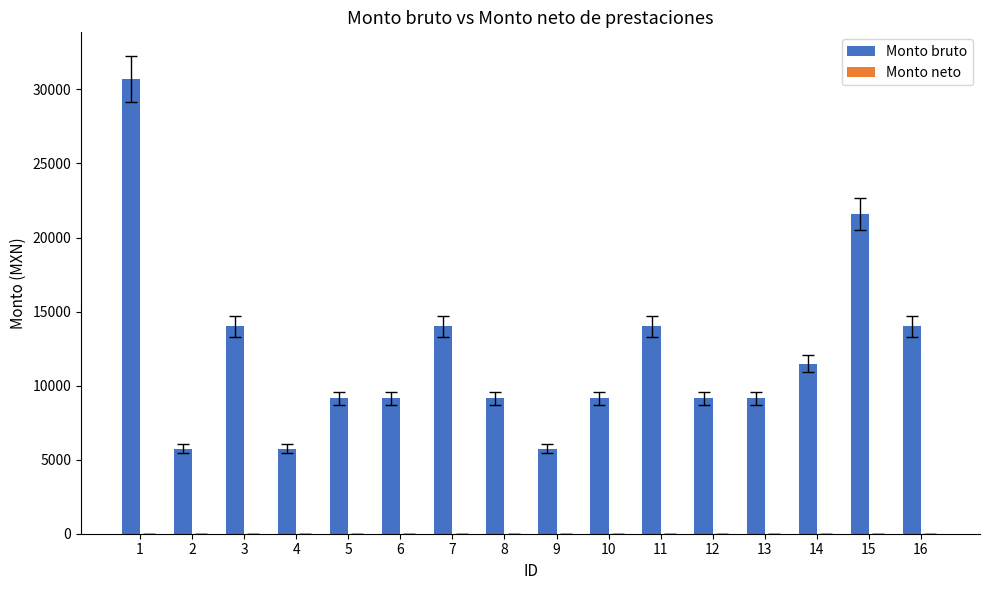

Reading left to right, transcribe all the data shown in this chart.

30706.5	5741.5	14015.5	5741.5	9143.5	9143.5	14015.5	9143.5	5741.5	9143.5	14015.5	9143.5	9143.5	11483.0	21584.0	14015.5